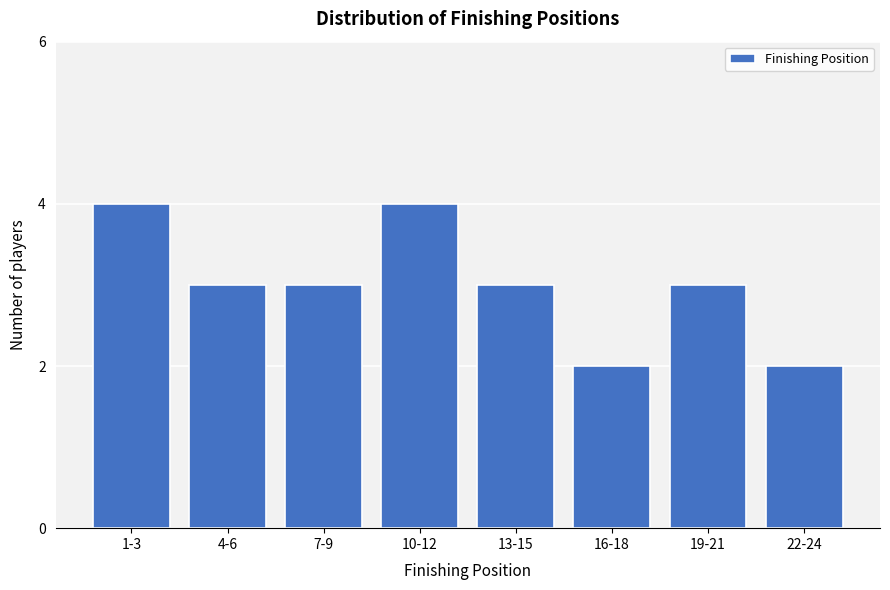

Reading left to right, transcribe all the data shown in this chart.

4	3	3	4	3	2	3	2